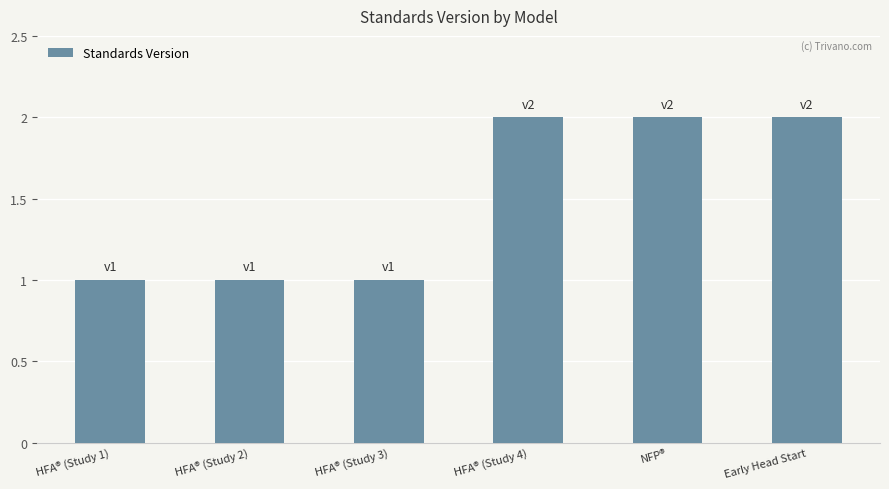

What is the greatest value displayed?

2